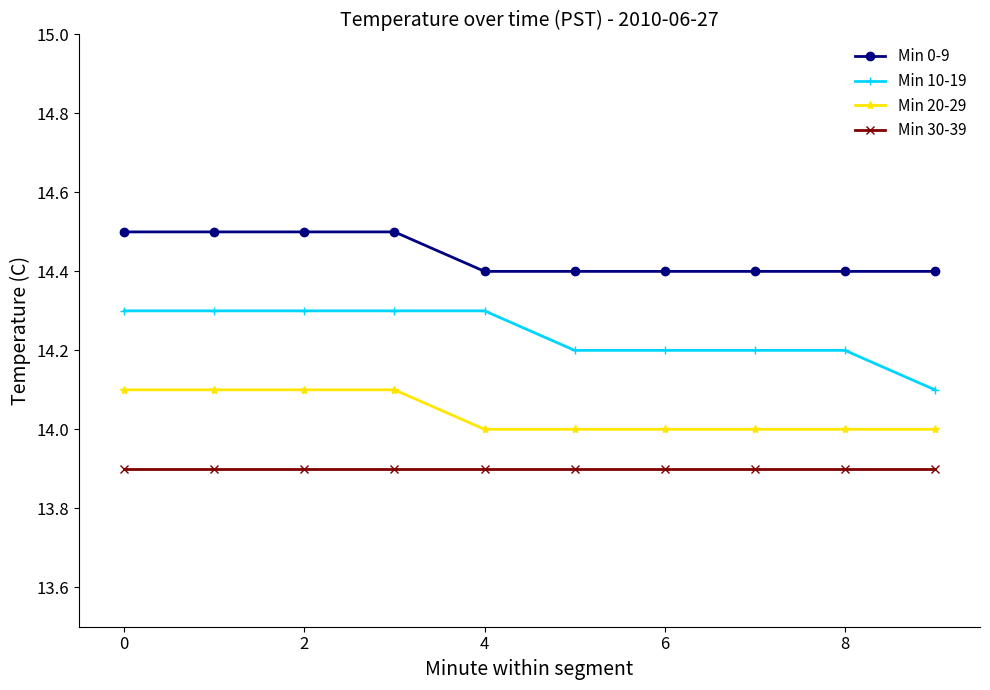

How many Min 10-19 values are between 14 and 15?

10